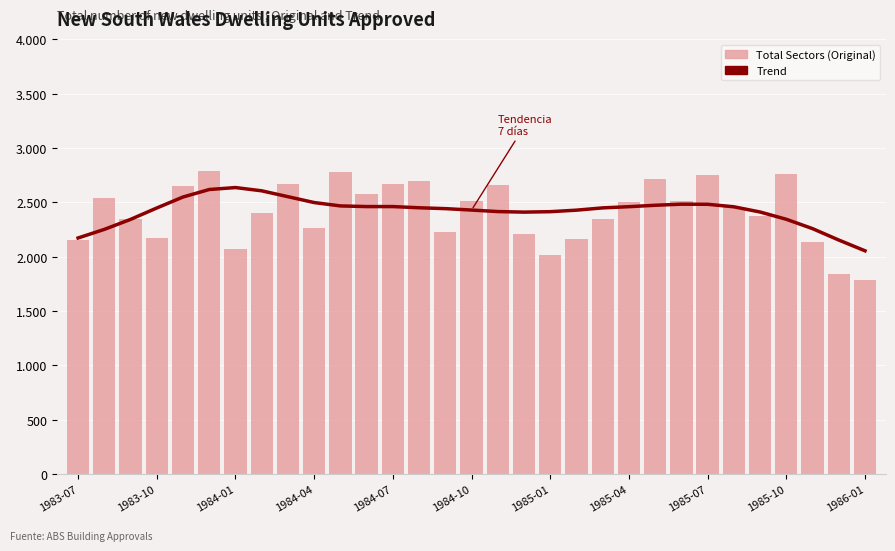

What are all the series names shown in the legend?

Trend, Total Sectors (Original)